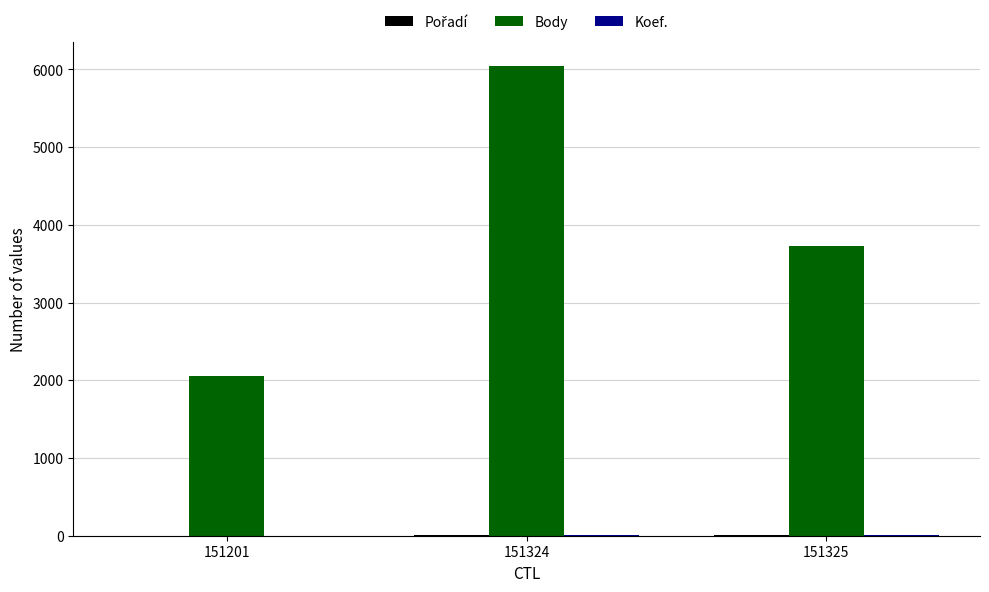

What is the average value of the Body series?

3946